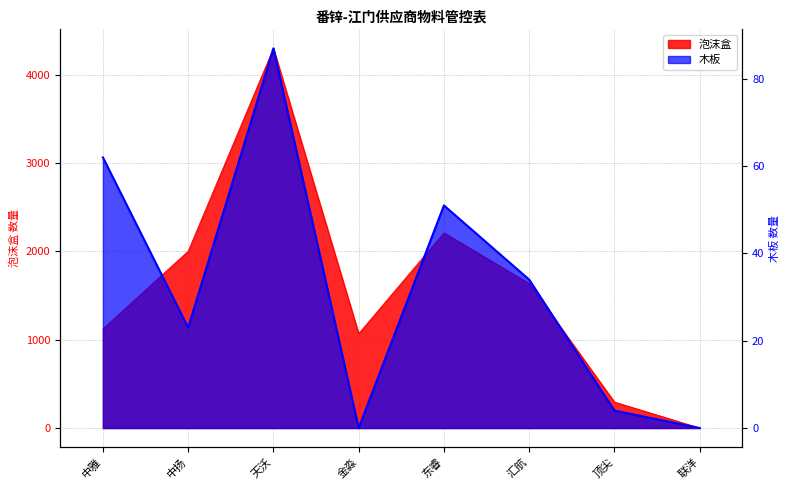

What is the difference between the highest and lowest values at 天沃?

4212